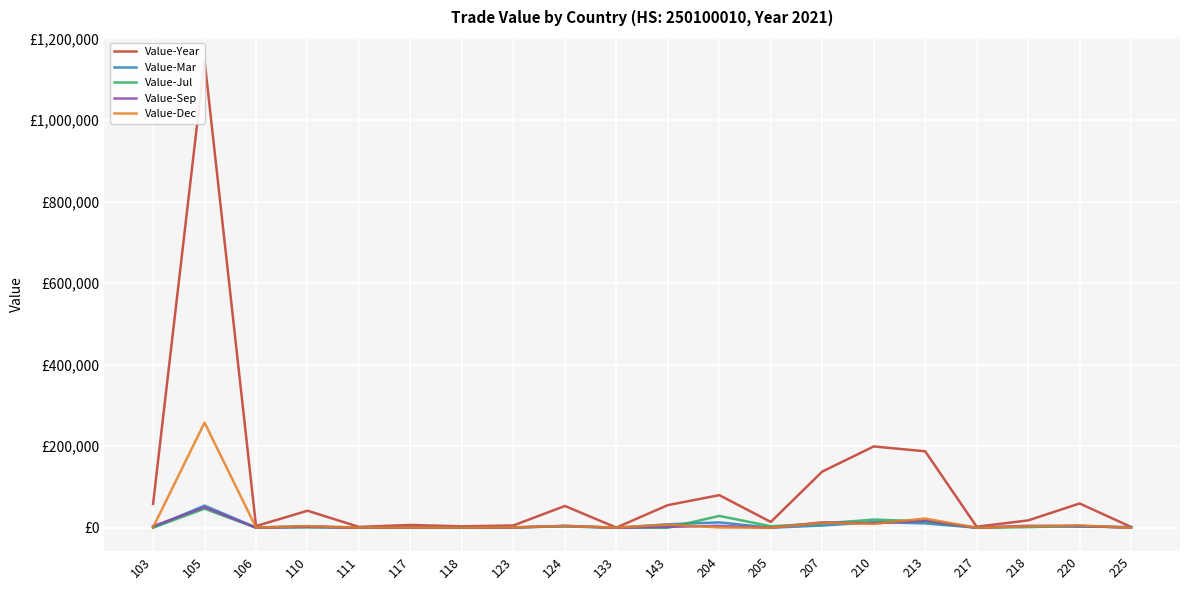

Is it true that Value-Jul equals 0 at 133?

True